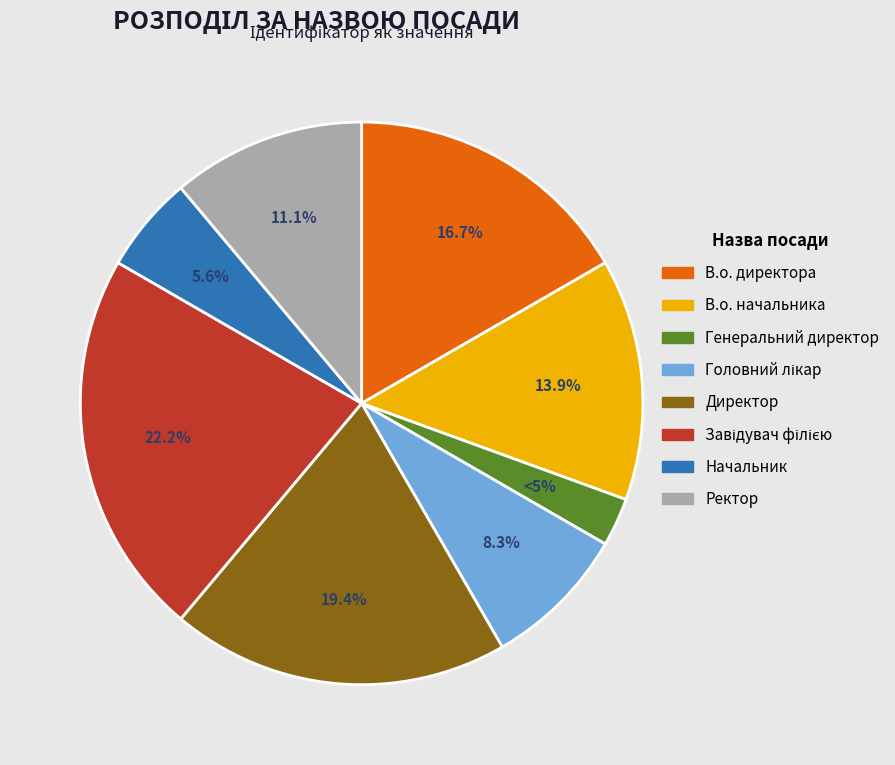

Which slice is the smallest?

Генеральний директор